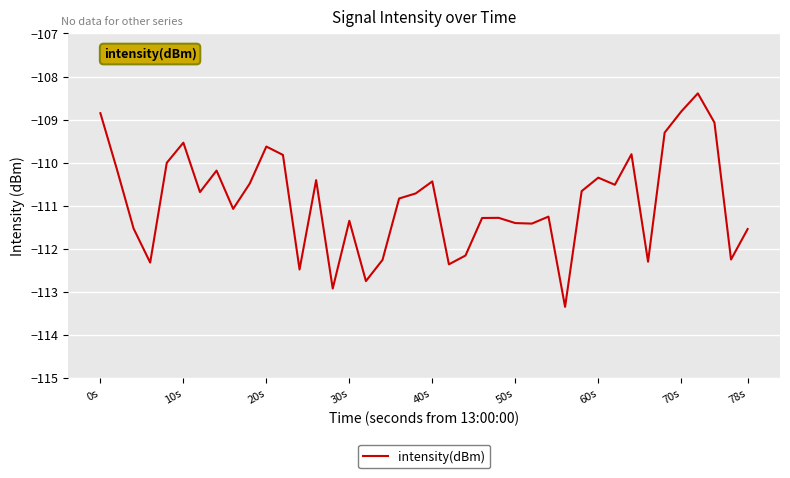

What is the maximum value shown in the chart?

-108.4